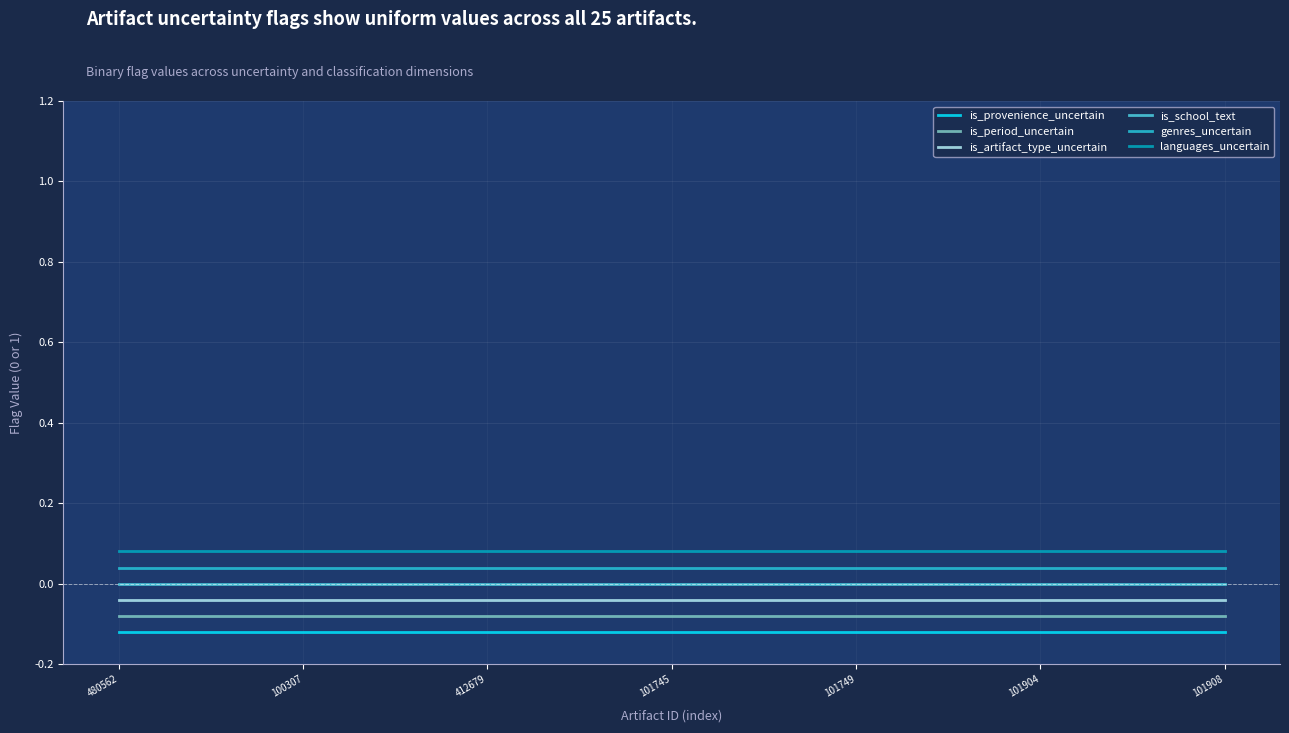

True or false: languages_uncertain and is_period_uncertain intersect in this chart.

False